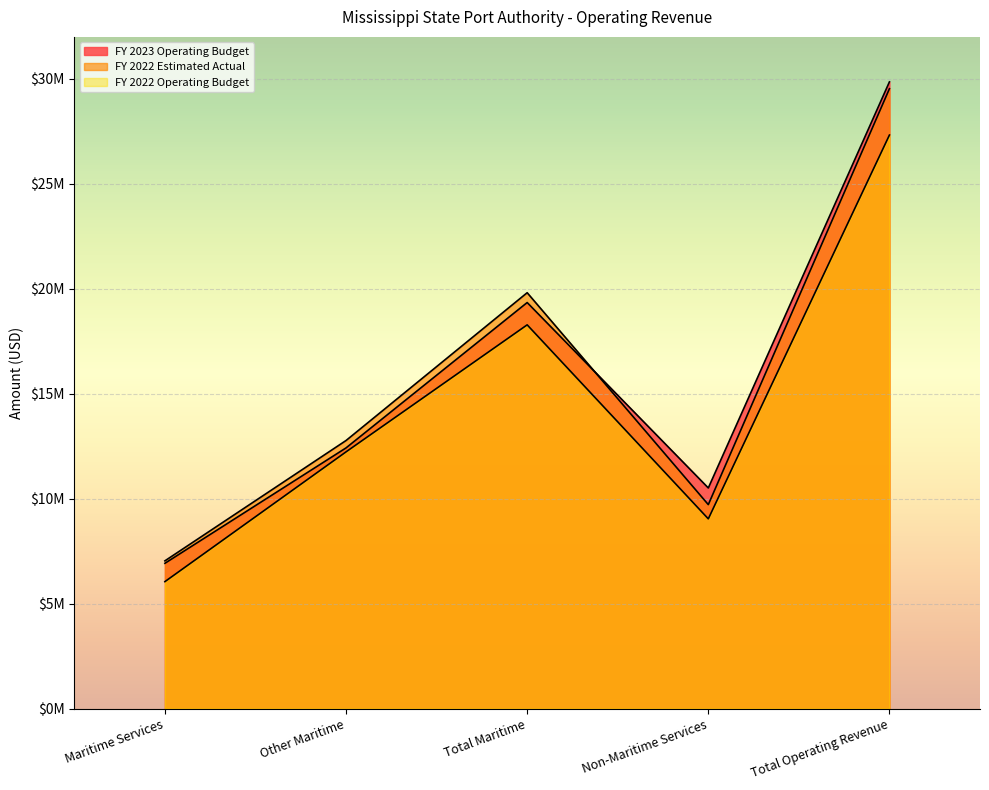

Rank the series by their maximum value, from lowest to highest.

FY 2022 Operating Budget, FY 2022 Estimated Actual, FY 2023 Operating Budget